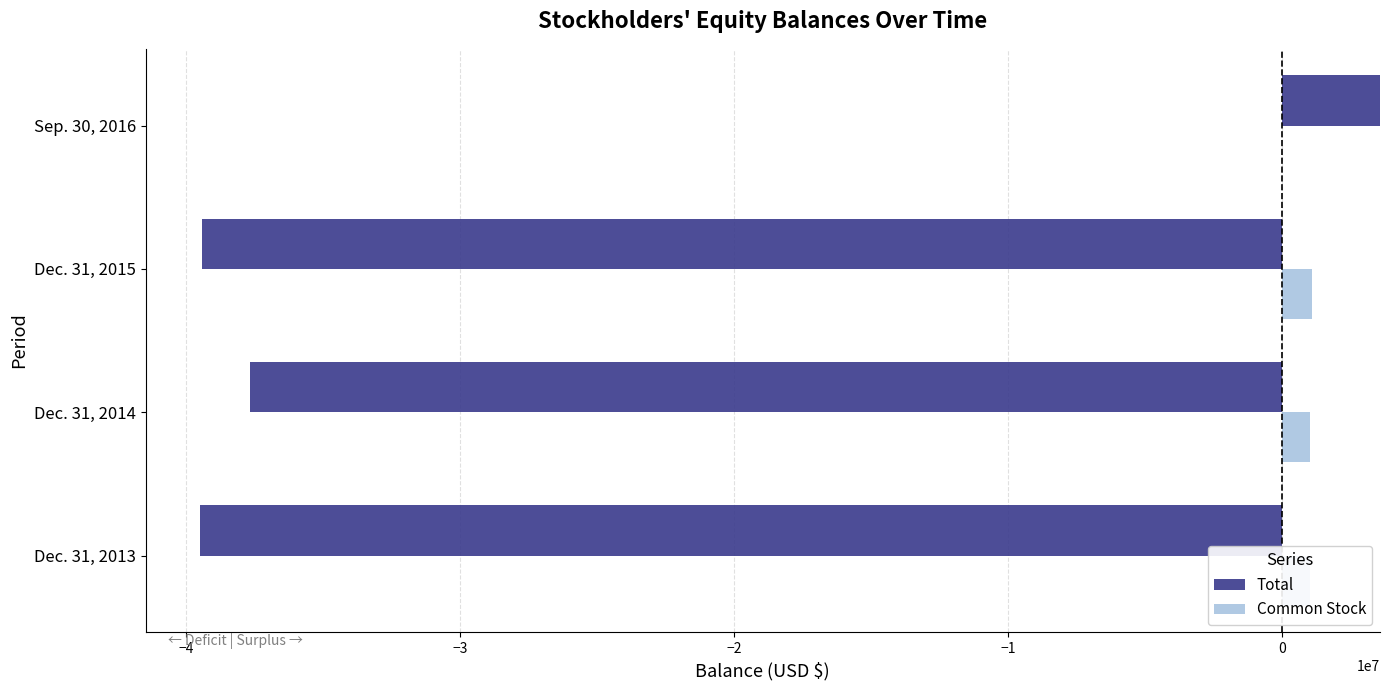

What are all the series names shown in the legend?

Total, Common Stock